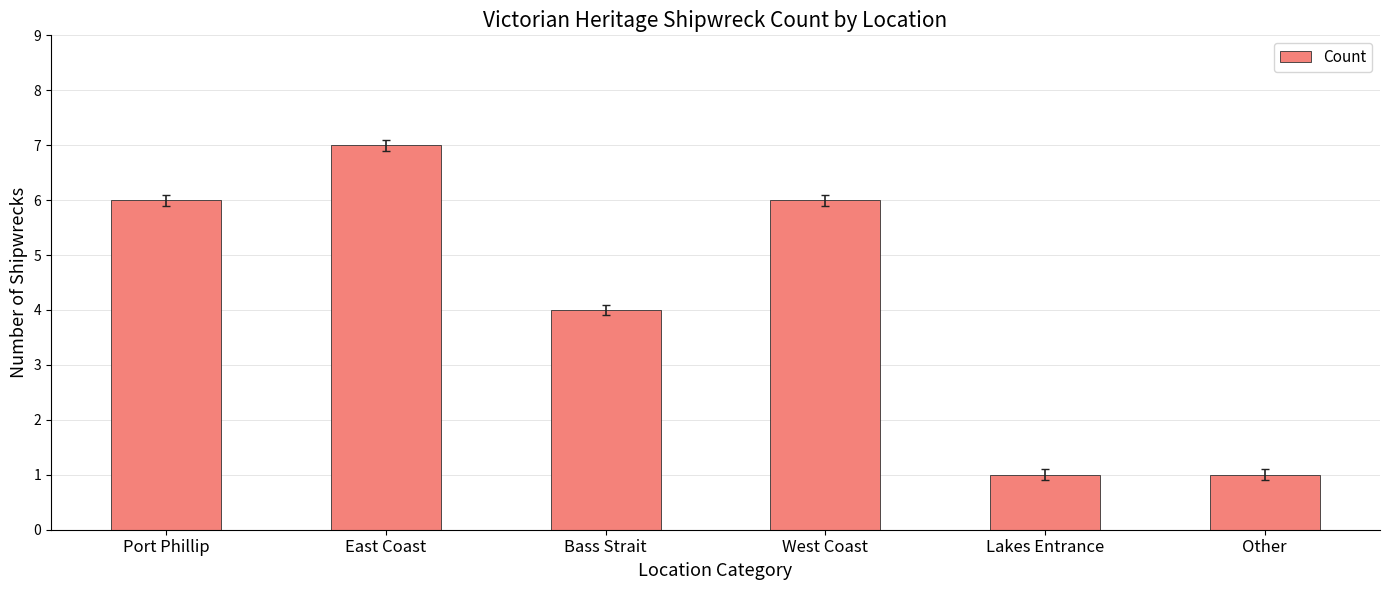

Reading left to right, what are all the values shown in this chart?

6	7	4	6	1	1